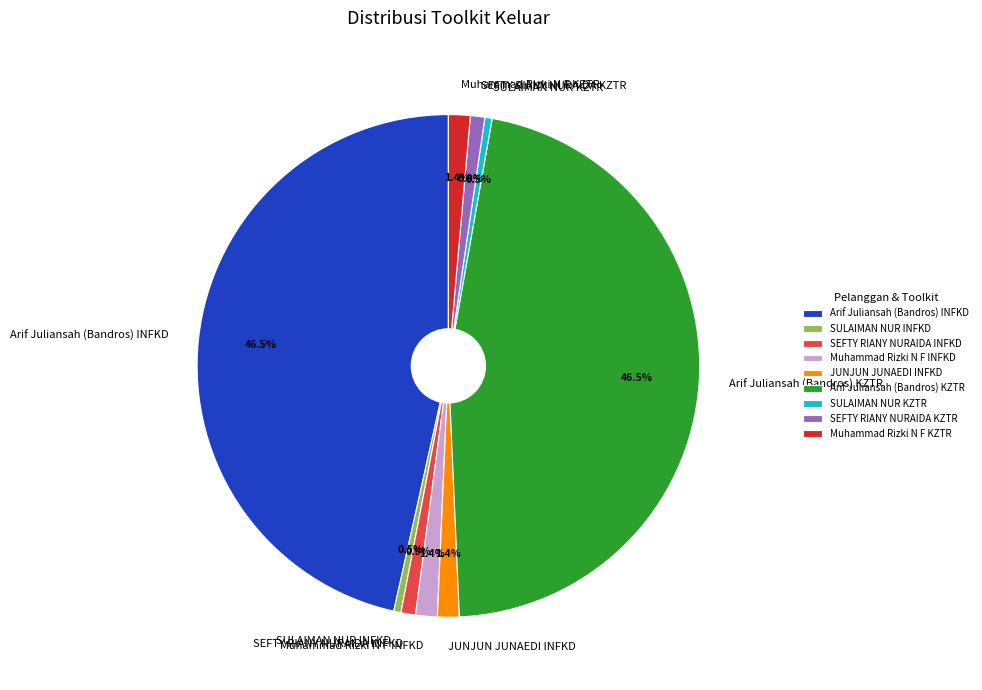

How many slices are in this pie chart?

9